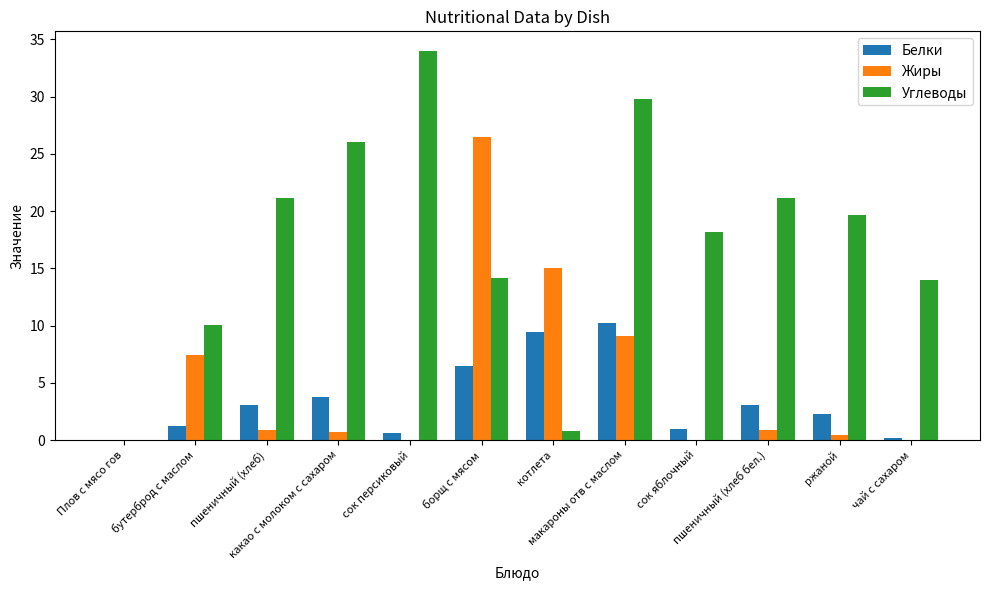

Is it true that Углеводы equals 4.4 at пшеничный (хлеб)?

False